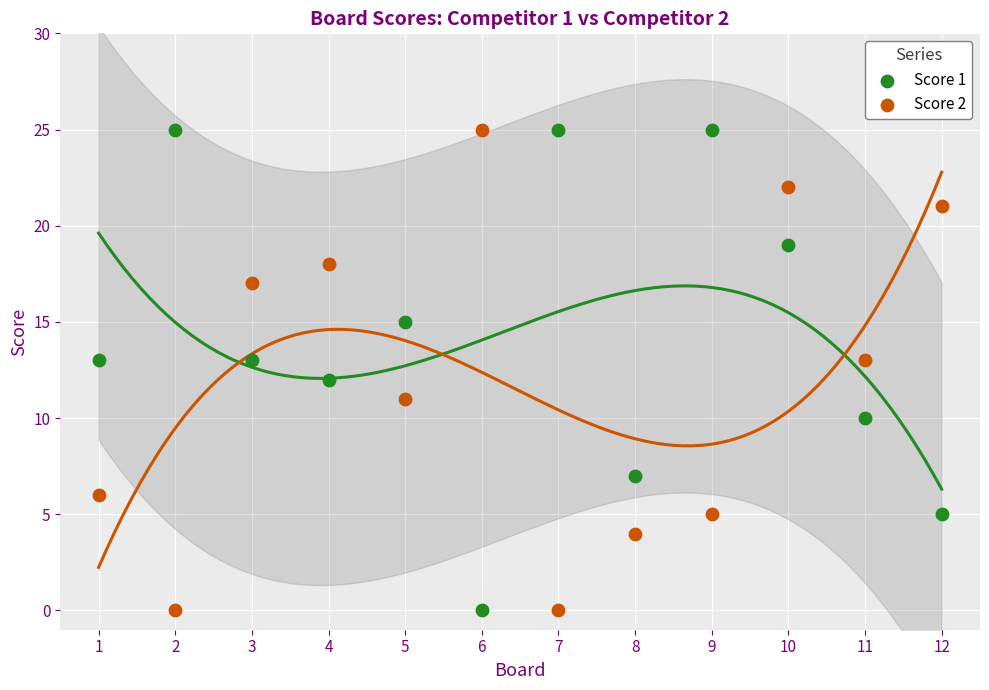

What is the X range (max minus min) for the scatter plot?

11